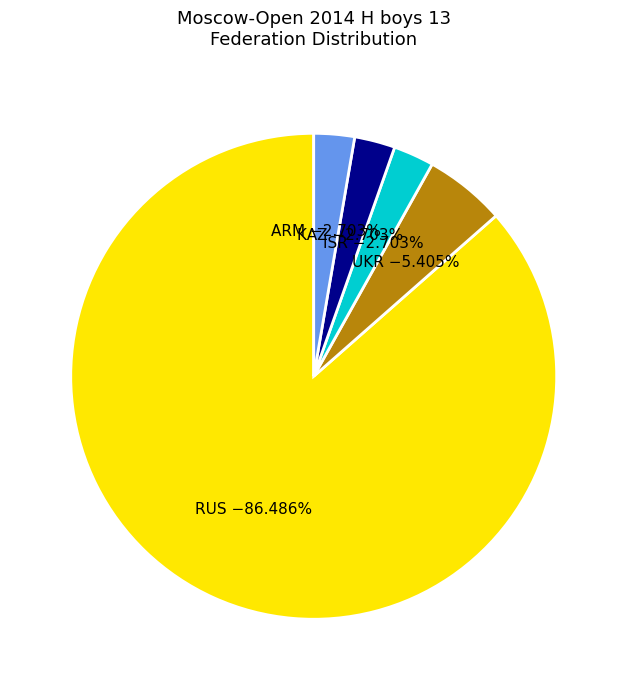

Which category accounts for the majority?

RUS